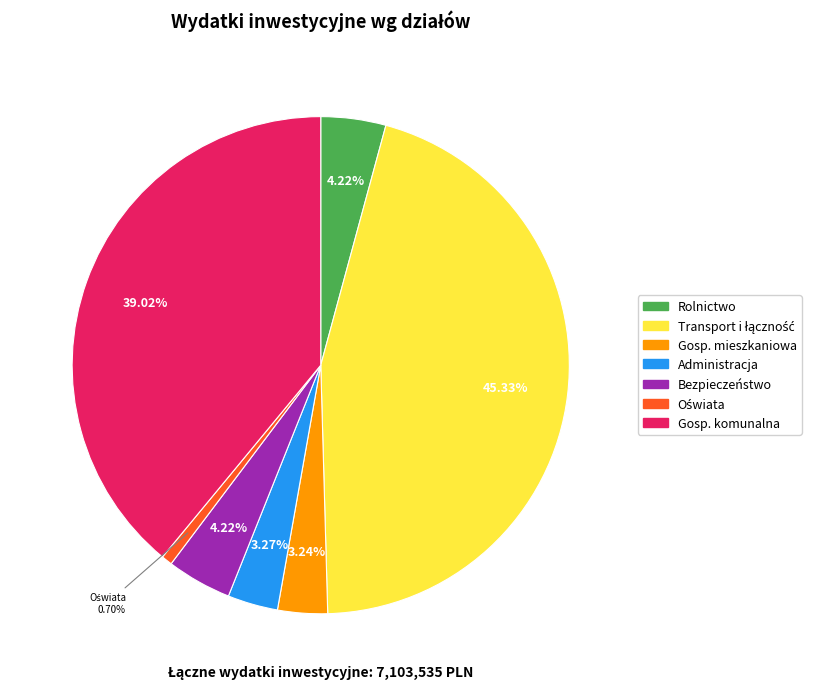

Is there a majority slice in this chart?

No